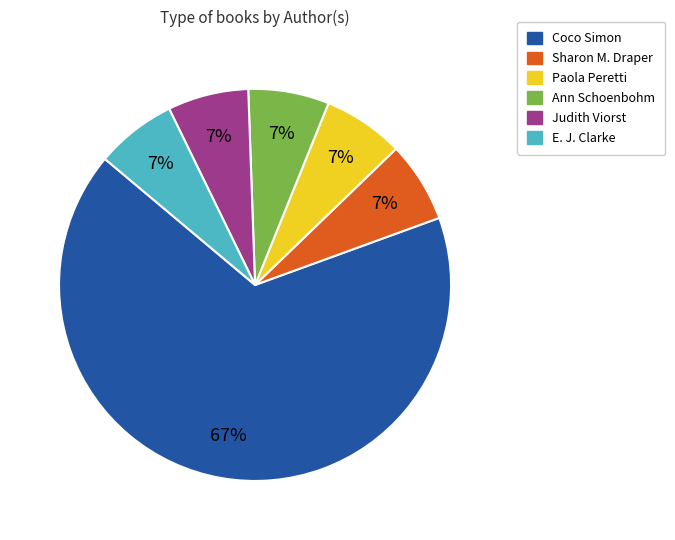

To the nearest percent, what portion does Paola Peretti represent?

7%